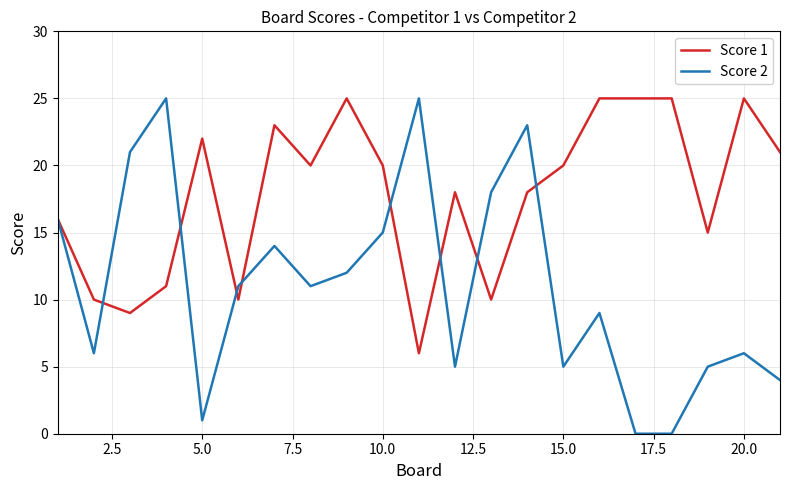

What is the maximum value for Score 2?

25